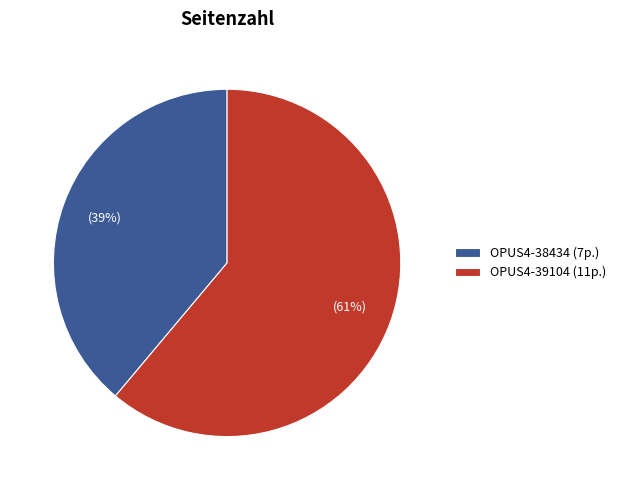

To the nearest percent, what is the combined percentage of OPUS4-39104 and OPUS4-38434?

100%